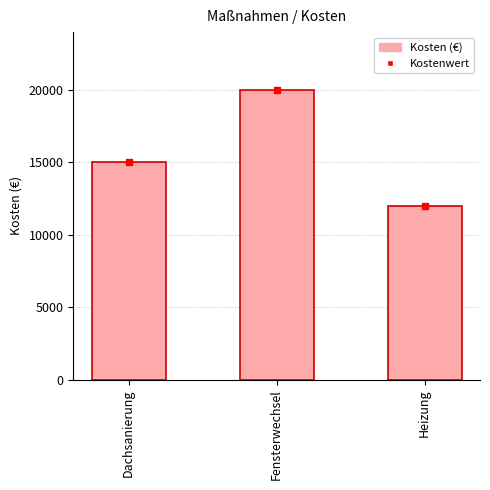

What is the average value?

15667